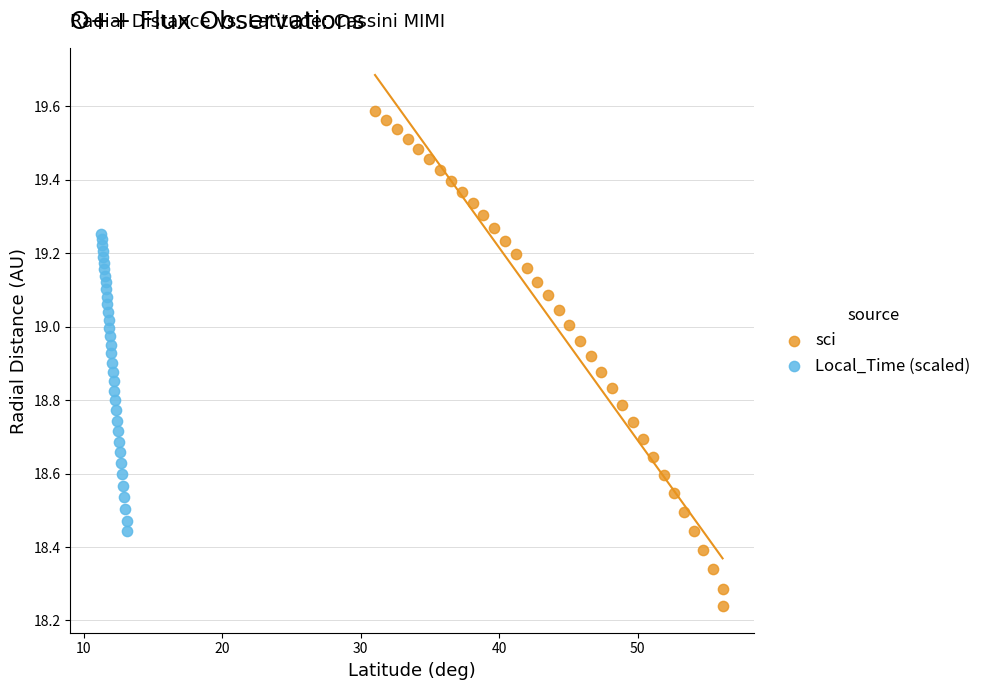

Which series reaches the maximum Y coordinate?

sci